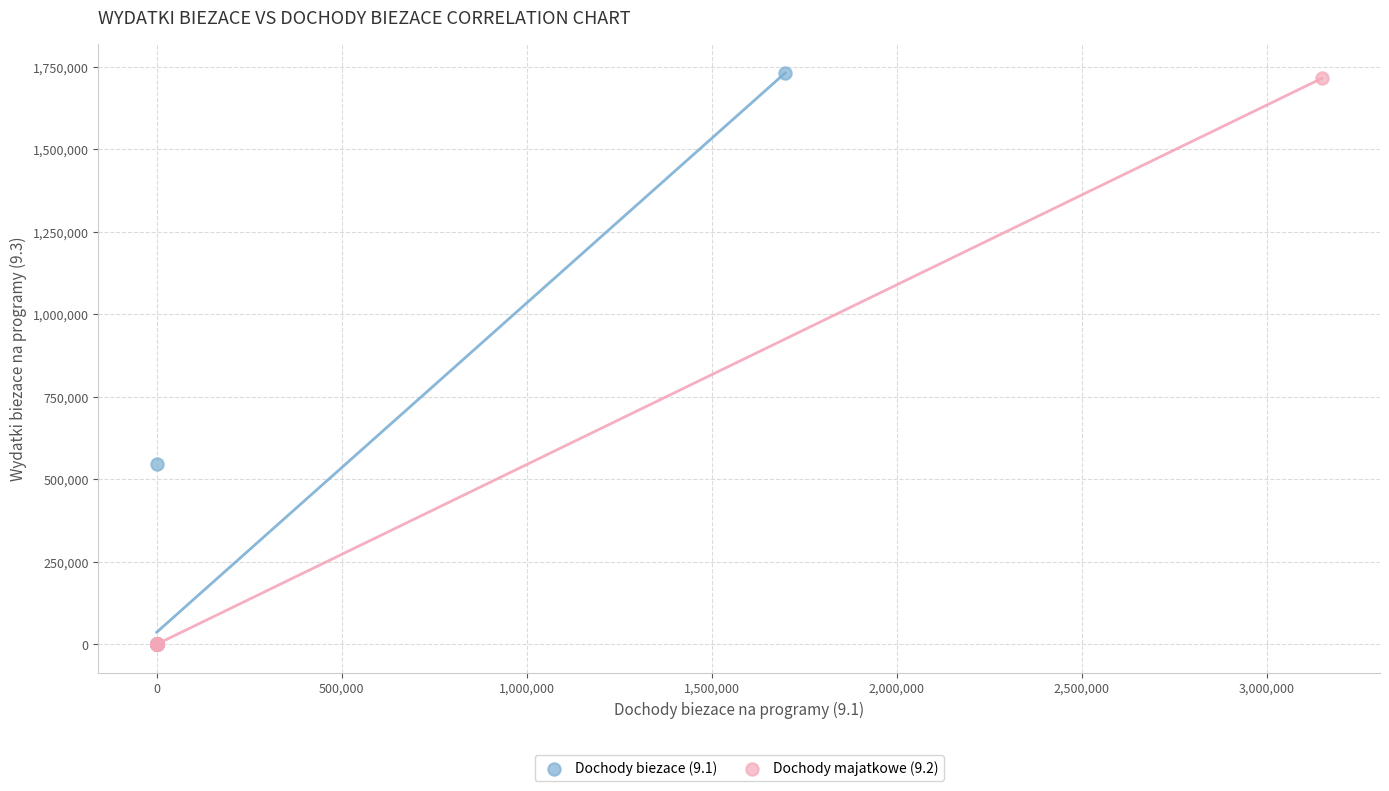

Which series has the widest spread of Y values?

Dochody biezace (9.1)